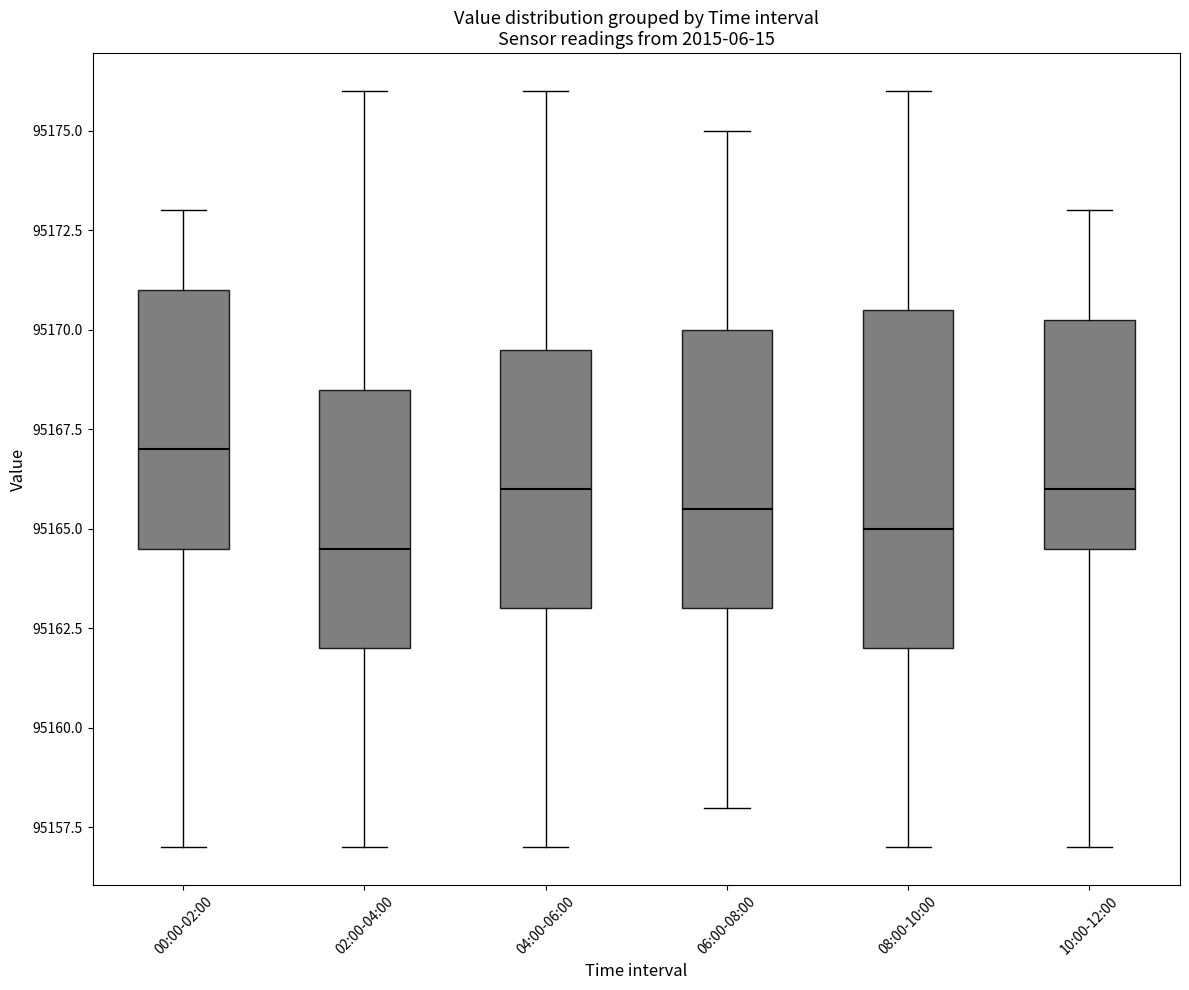

Comparing the boxes themselves (not the whiskers), which one is the tallest?

08:00-10:00